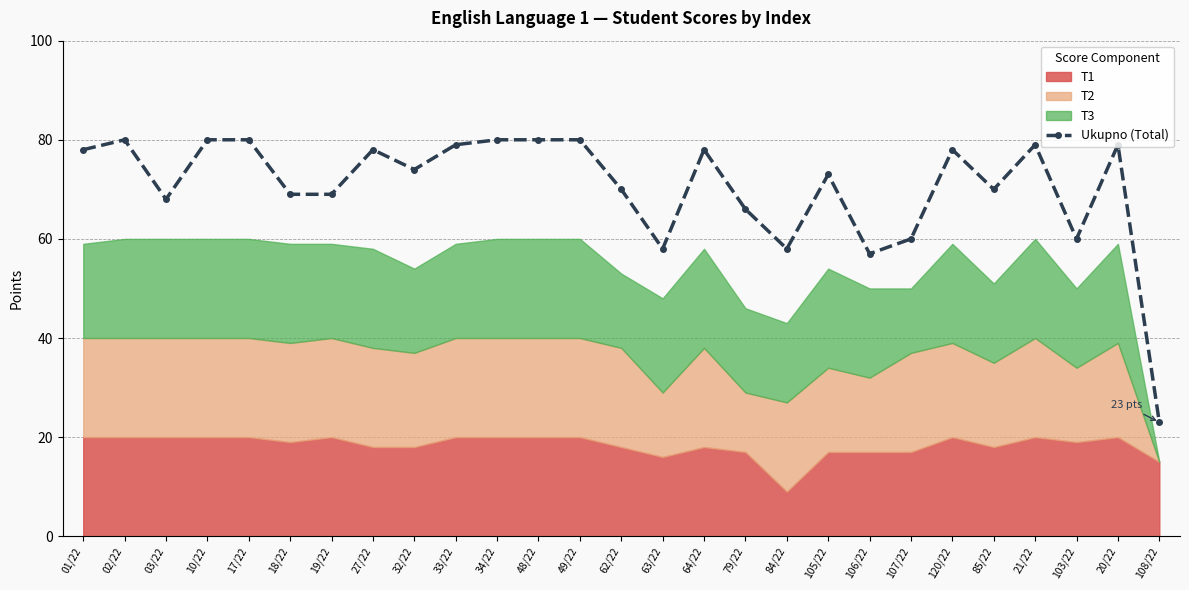

Where does the data first go above 74?

01/22